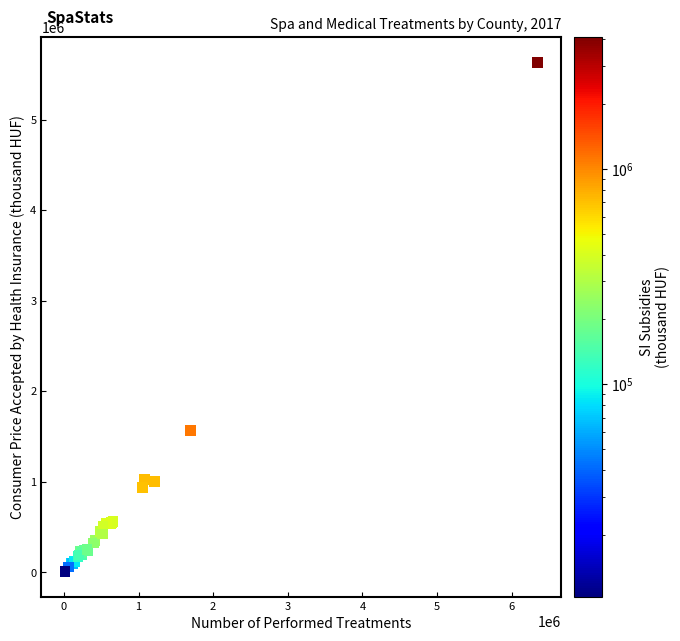

What Y value in the scatter plot is closest to 2822020?

1569038.1